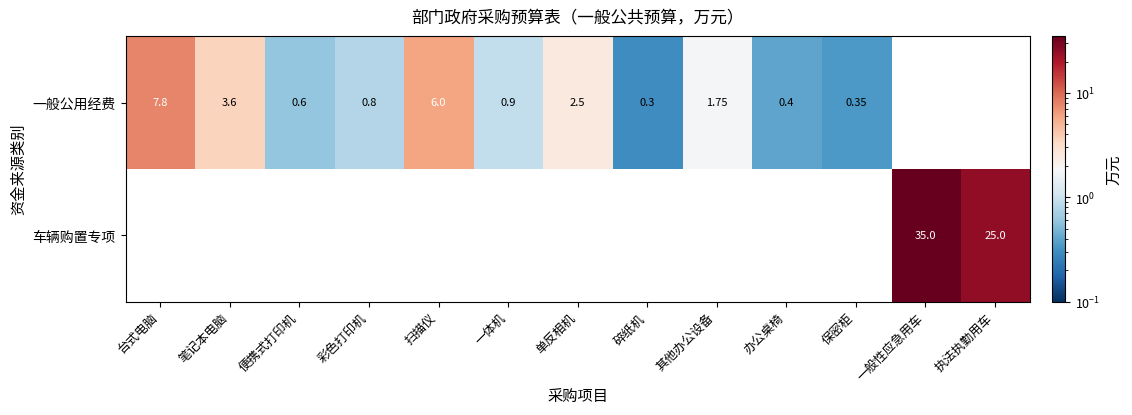

Rank the series by their average value, from lowest to highest.

一般公用经费, 车辆购置专项